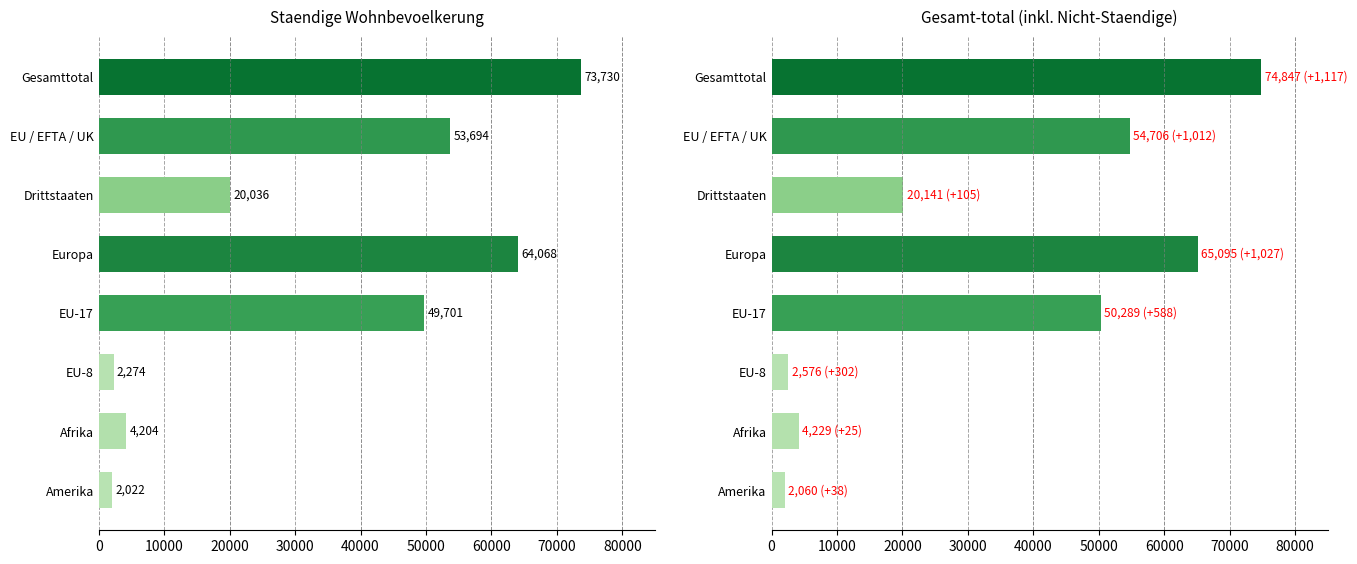

Read the Gesamt-total value at Gesamttotal.

74847